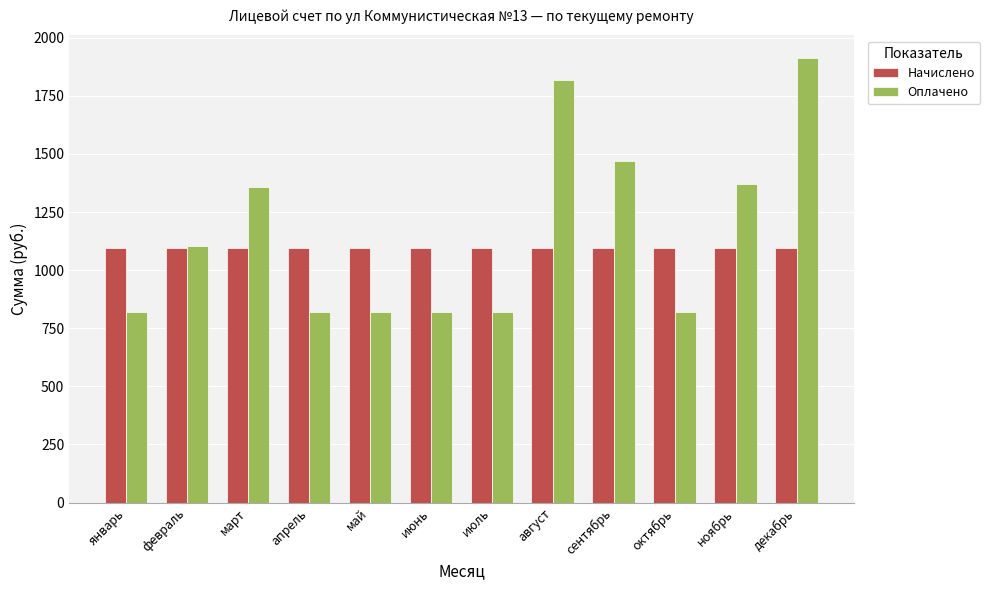

True or false: Начислено has a value of 1094.9 at май.

True